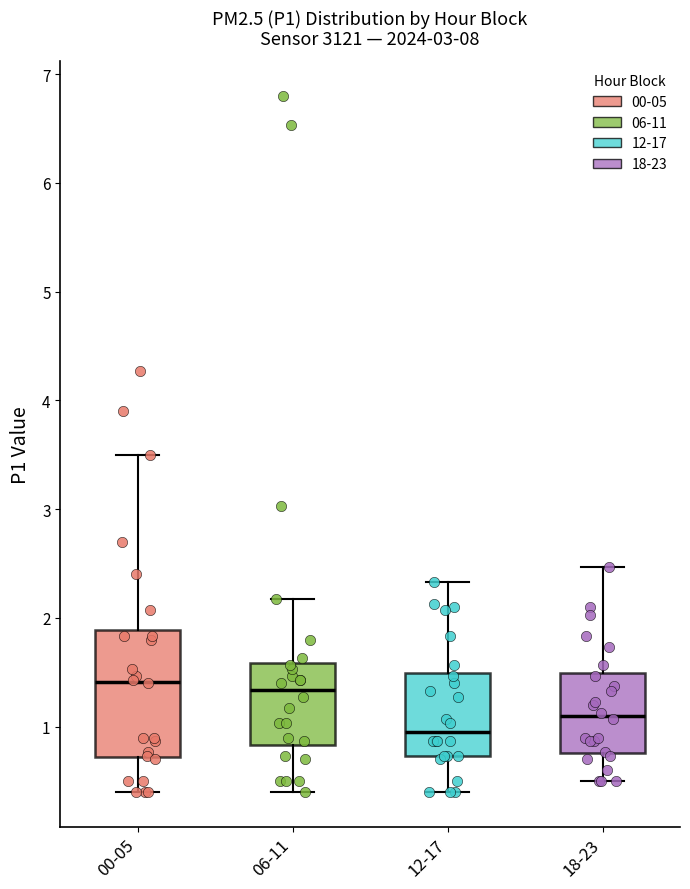

Reading left to right, read every box against the y-axis: the position of its median line, the range the box covers, and the ends of its whiskers. The values are not printed on the chart, so give them approximately, as read against the axis.

00-05: median 1.4, box 0.7 to 1.9, whiskers 0.4 to 3.5
06-11: median 1.3, box 0.8 to 1.6, whiskers 0.4 to 2.2
12-17: median 1.0, box 0.7 to 1.5, whiskers 0.4 to 2.3
18-23: median 1.1, box 0.8 to 1.5, whiskers 0.5 to 2.5